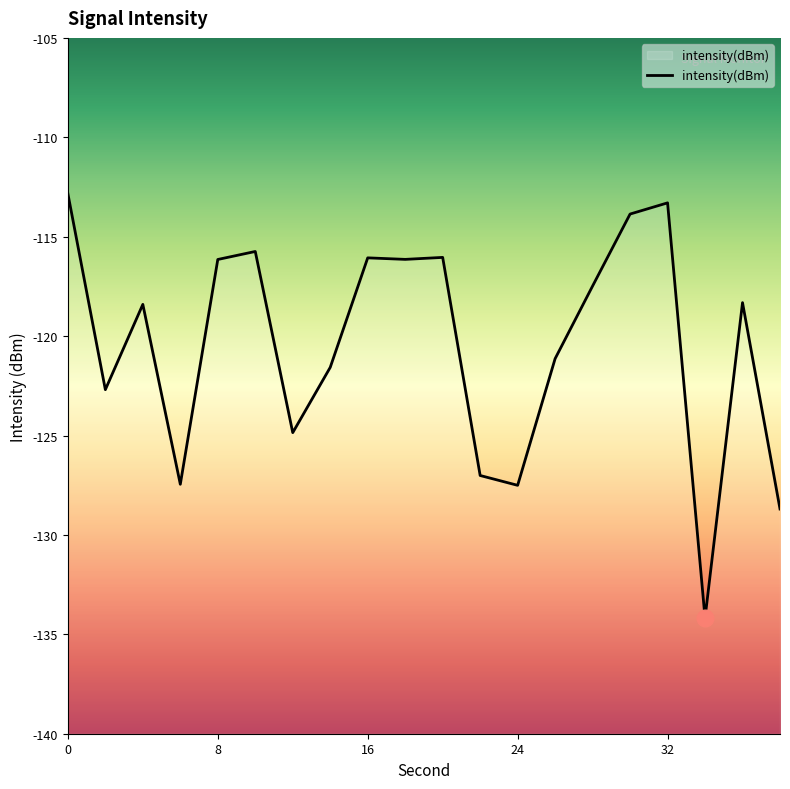

Reading left to right, list all the values displayed in this chart.

-112.8	-122.7	-118.4	-127.5	-116.1	-115.7	-124.9	-121.6	-116.1	-116.1	-116.0	-127.0	-127.5	-121.1	-117.5	-113.9	-113.3	-134.2	-118.3	-128.7